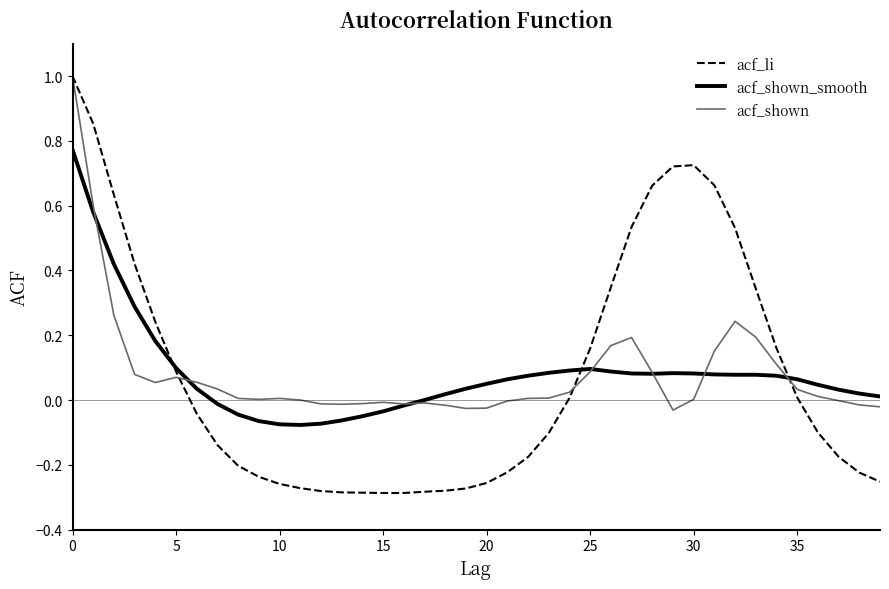

What are all the series names shown in the legend?

acf_li, acf_shown_smooth, acf_shown